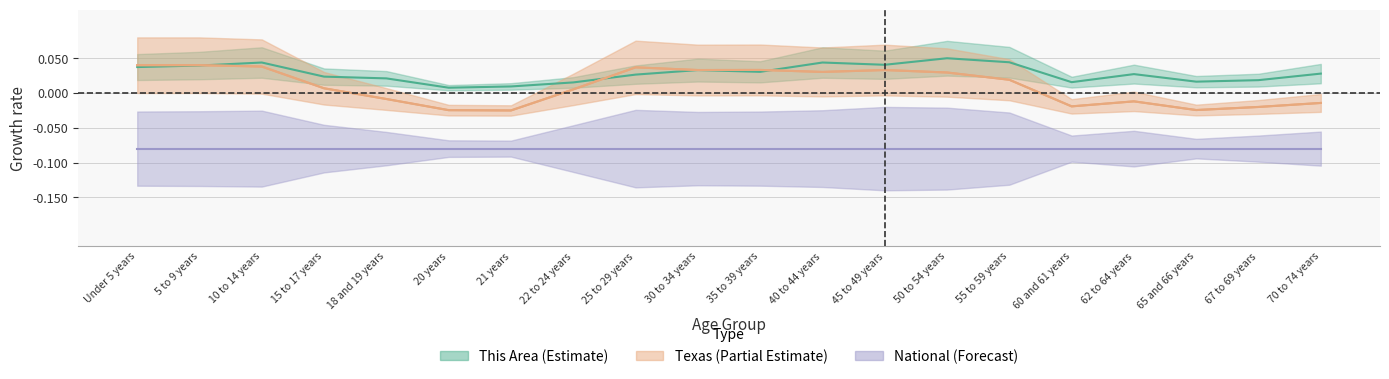

True or false: Texas has a value of -0.0 at 67 to 69 years.

False